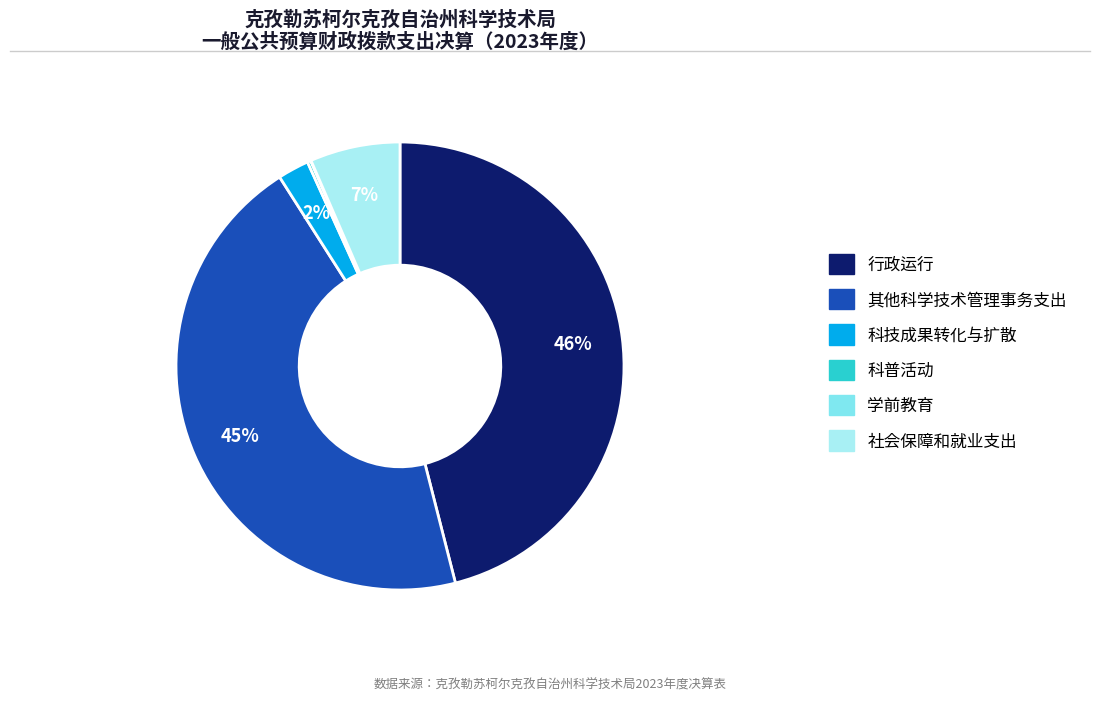

Which category has the biggest portion of the pie?

行政运行